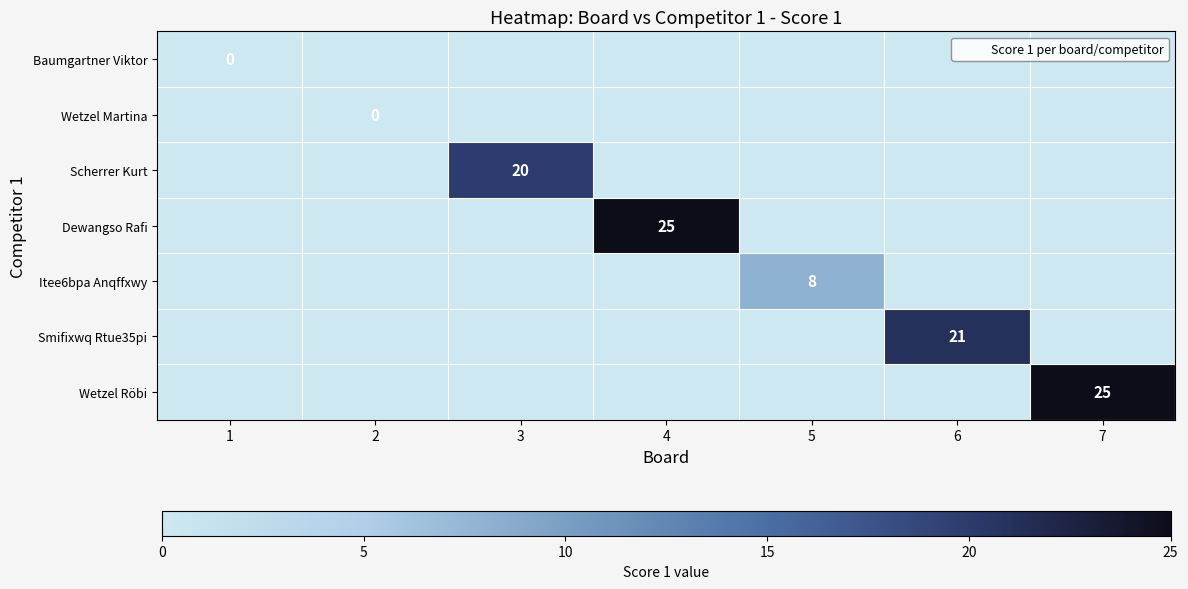

At which label does Smifixwq Rtue35pi reach its minimum?

1